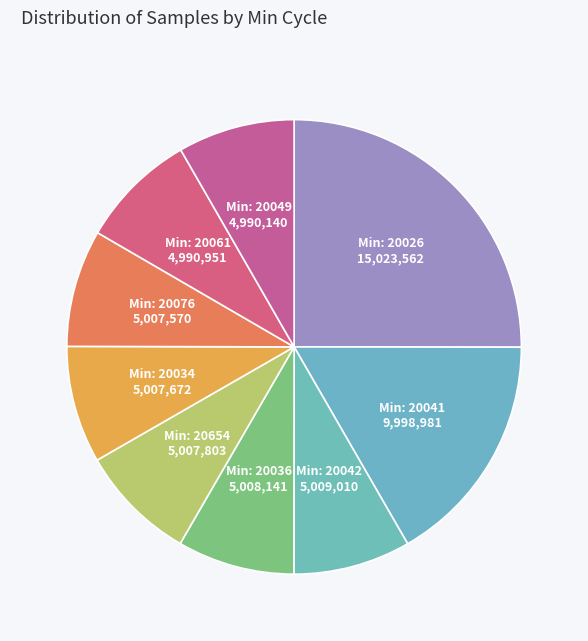

Count the number of slices in the pie.

9